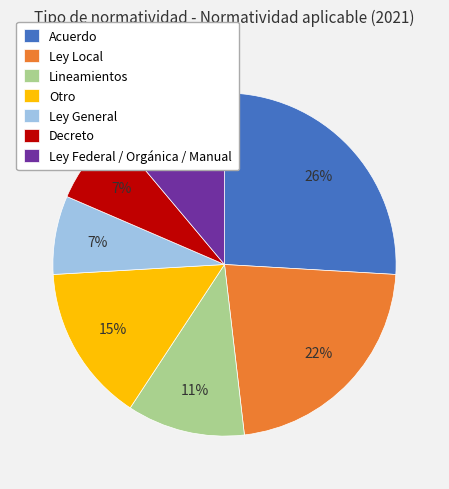

To the nearest percent, what is the average slice percentage?

14%